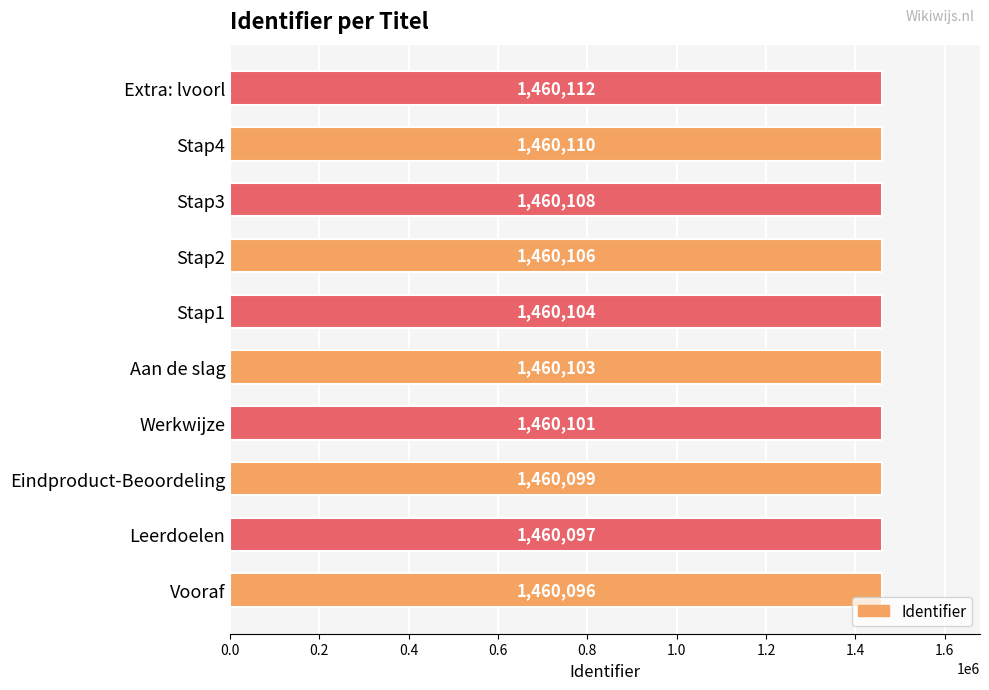

What is the average value?

1460104